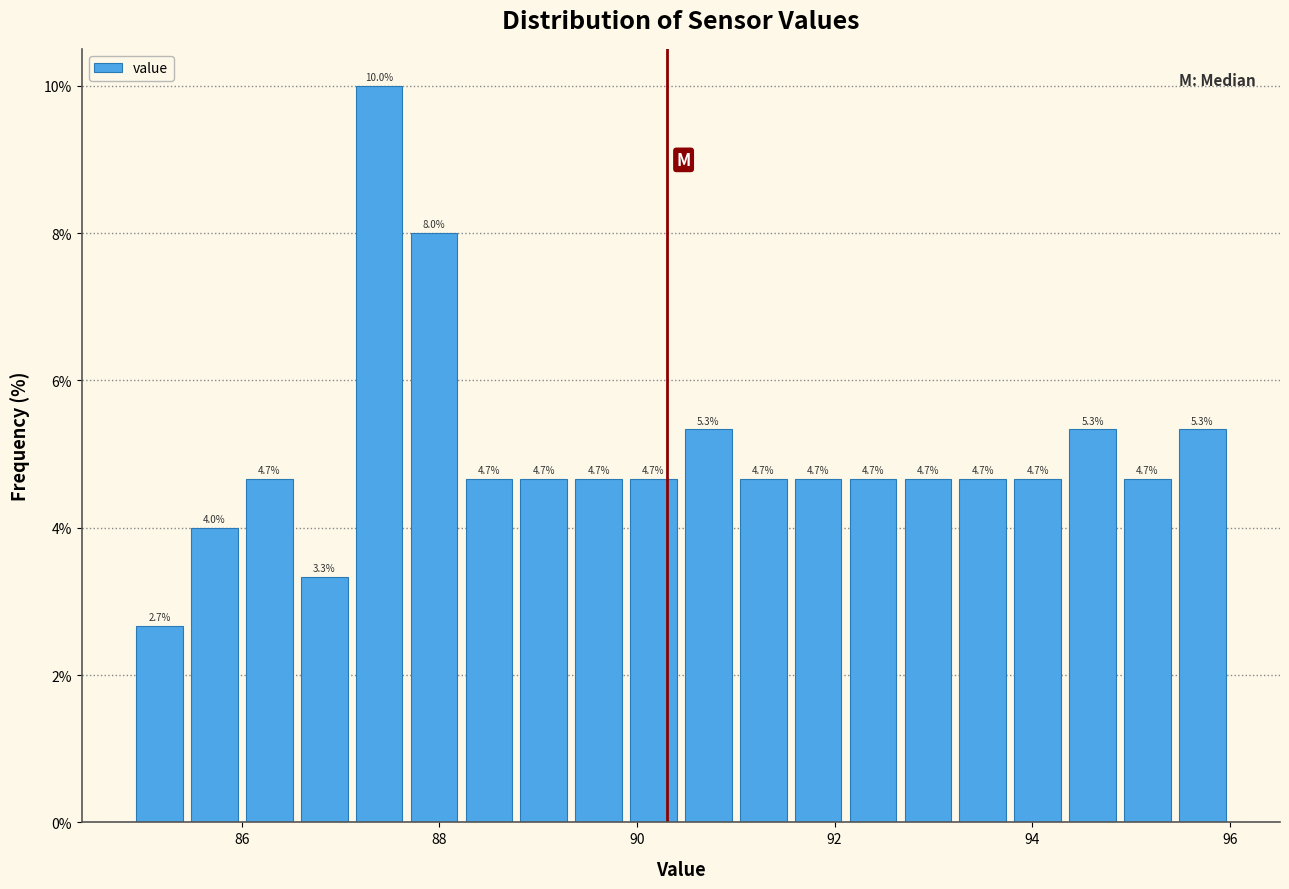

Read against the x-axis, roughly where is the centre of the tallest bar?

87.4